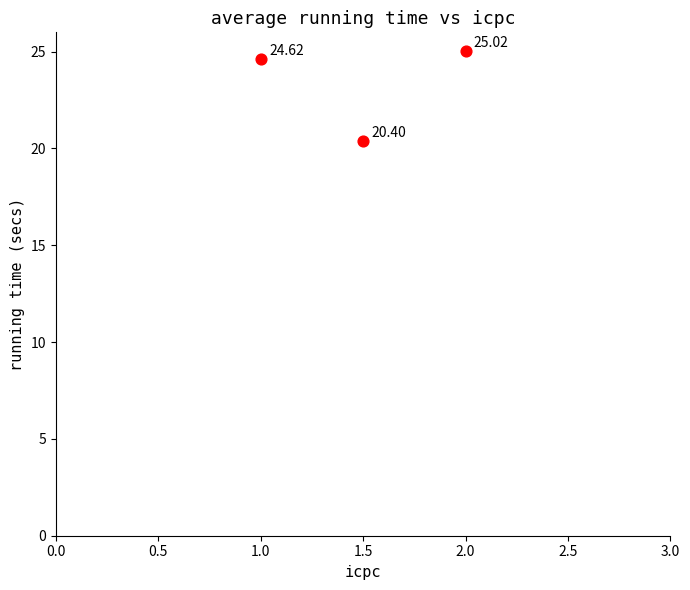

What is the average Y value?

23.3